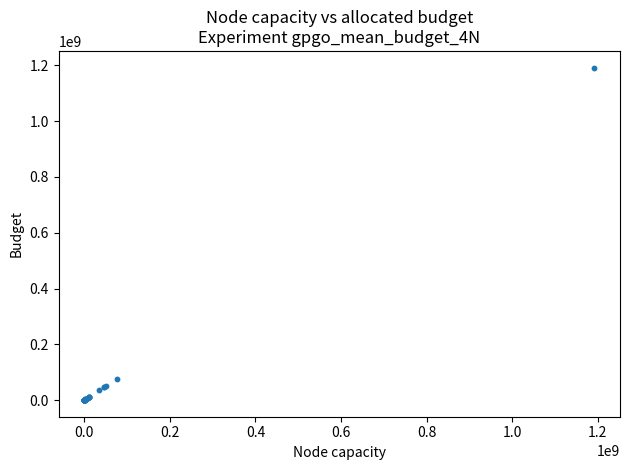

What Y value in the scatter plot is closest to 596037196?

75710209.5